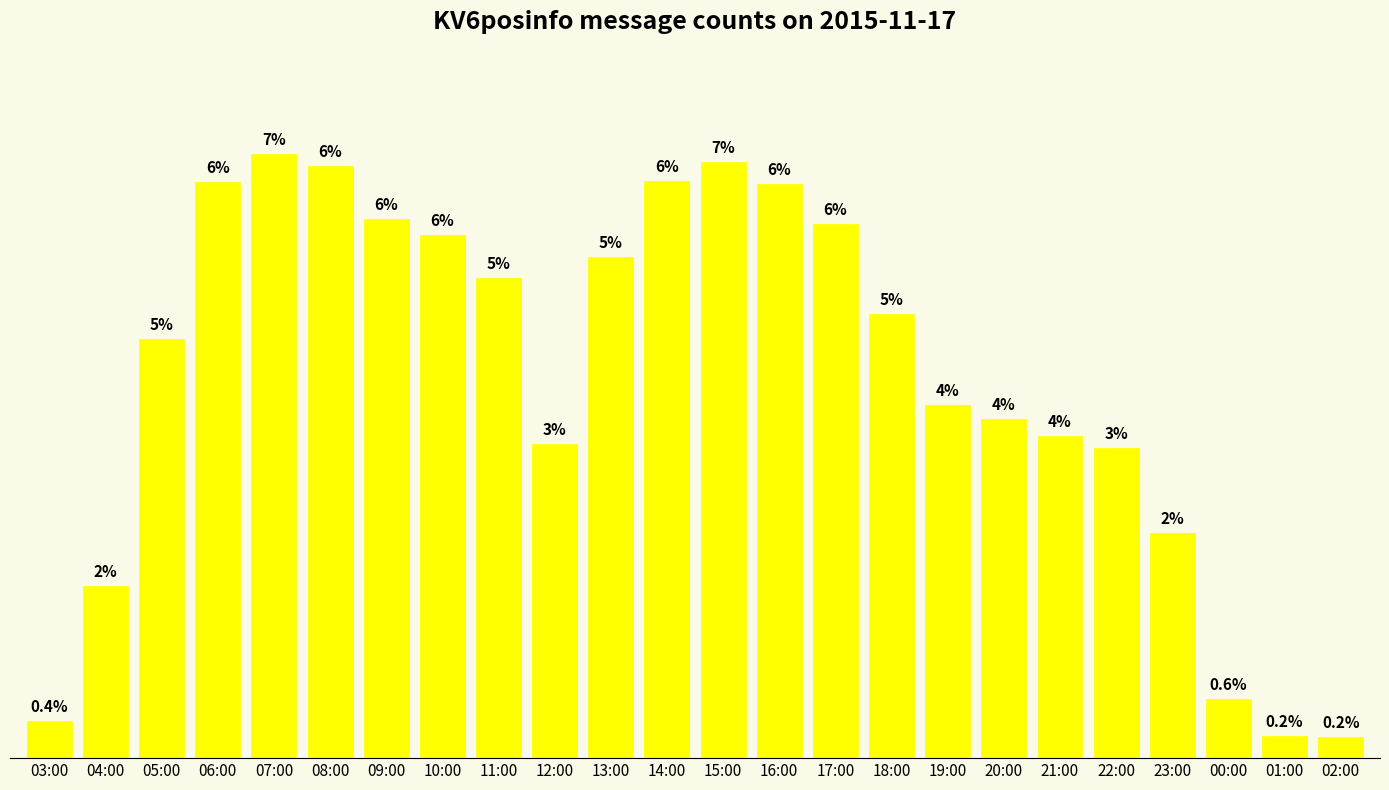

List the labels in order of value, largest first.

07:00, 15:00, 08:00, 14:00, 06:00, 16:00, 09:00, 17:00, 10:00, 13:00, 11:00, 18:00, 05:00, 19:00, 20:00, 21:00, 12:00, 22:00, 23:00, 04:00, 00:00, 03:00, 01:00, 02:00